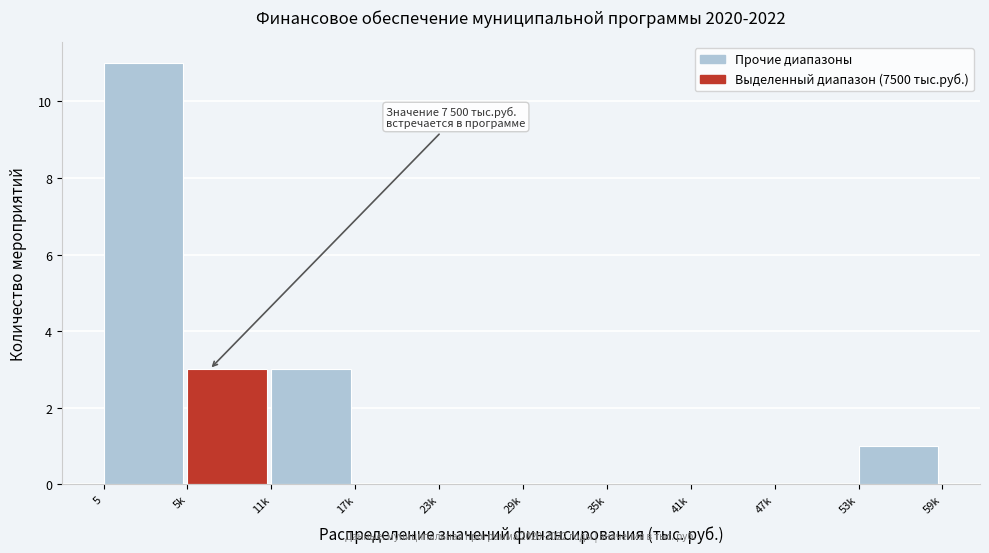

Reading left to right, transcribe all the data shown in this chart.

5=11	5k=3	11k=3	17k=0	23k=0	29k=0	35k=0	41k=0	47k=0	53k=1